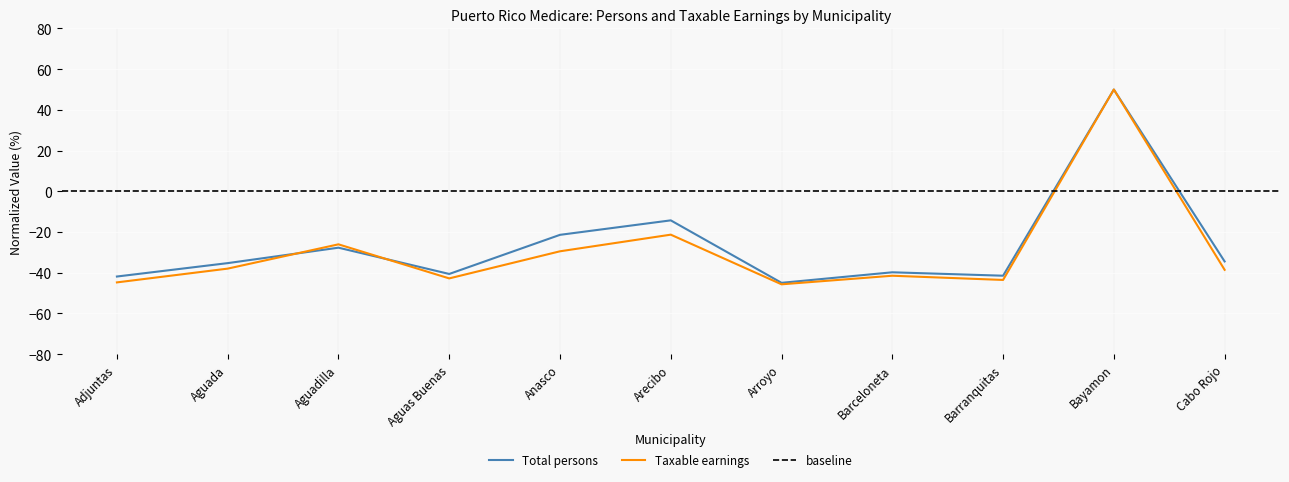

What is the average value of the Taxable earnings (thousands) series?

-29.2